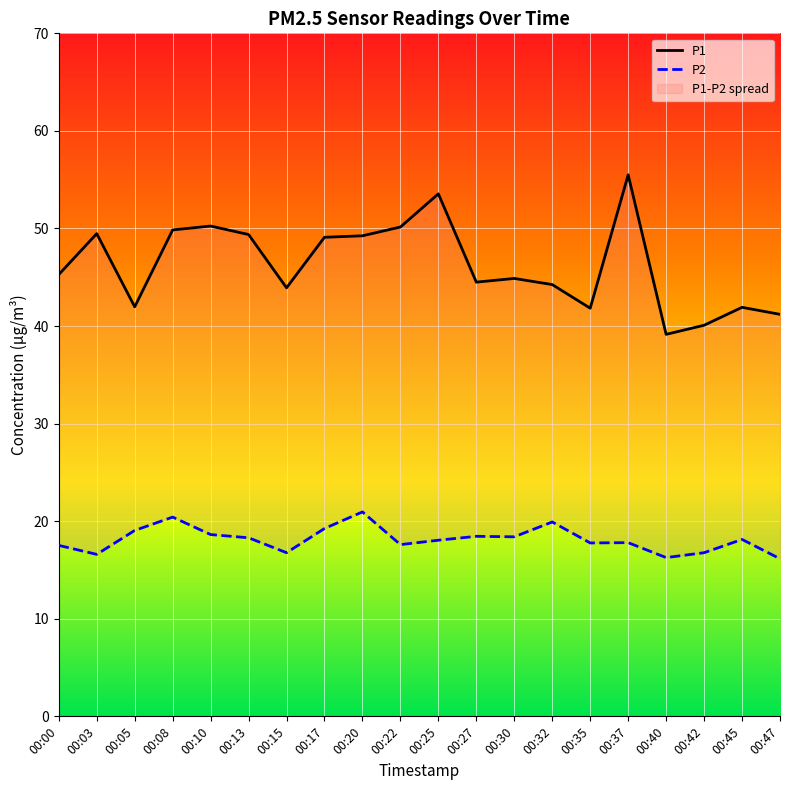

True or false: P1 has a value of 41.2 at 00:47.

True